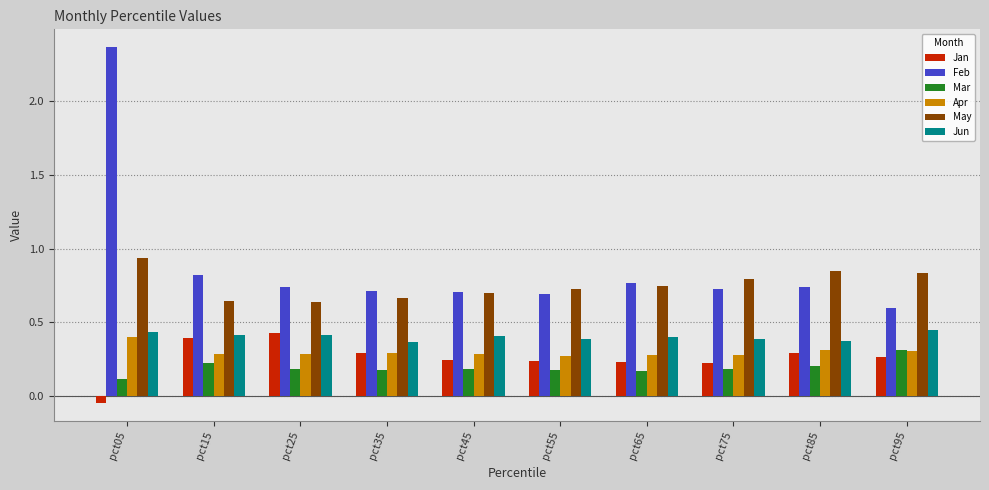

True or false: Jan has a value of 0.1 at pct65.

False